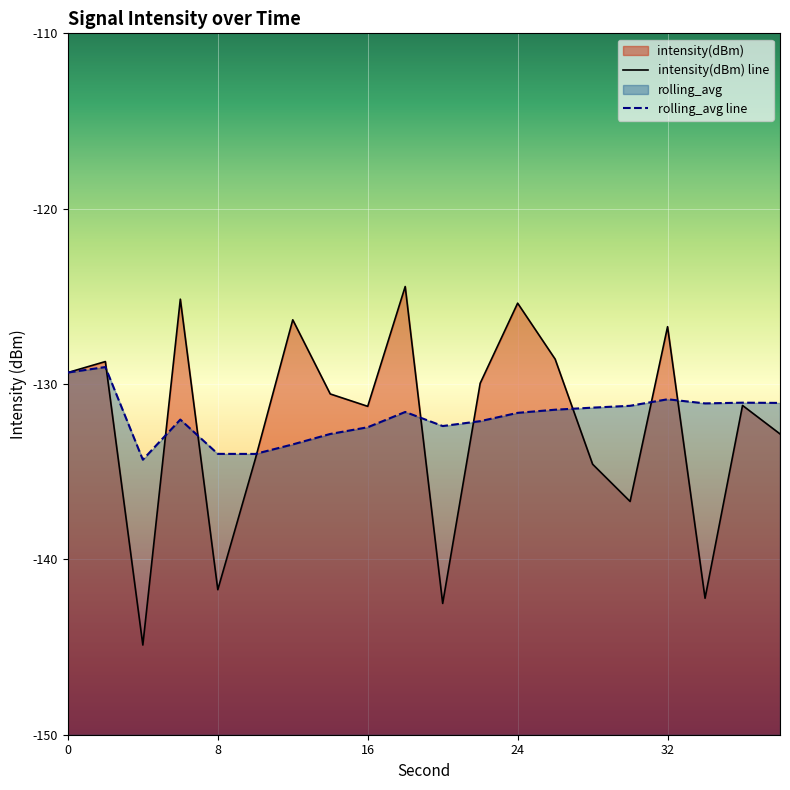

The value of intensity(dBm) at 26 is -182.1. True or false?

False